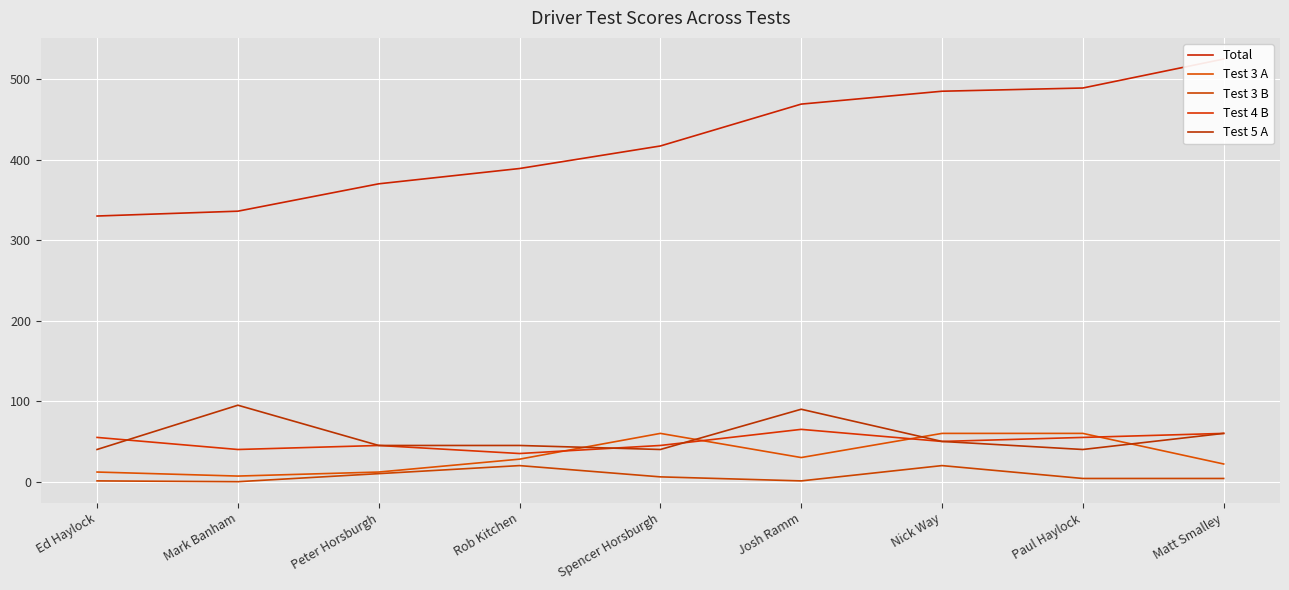

At which category is the sum across all series the highest?

Matt Smalley